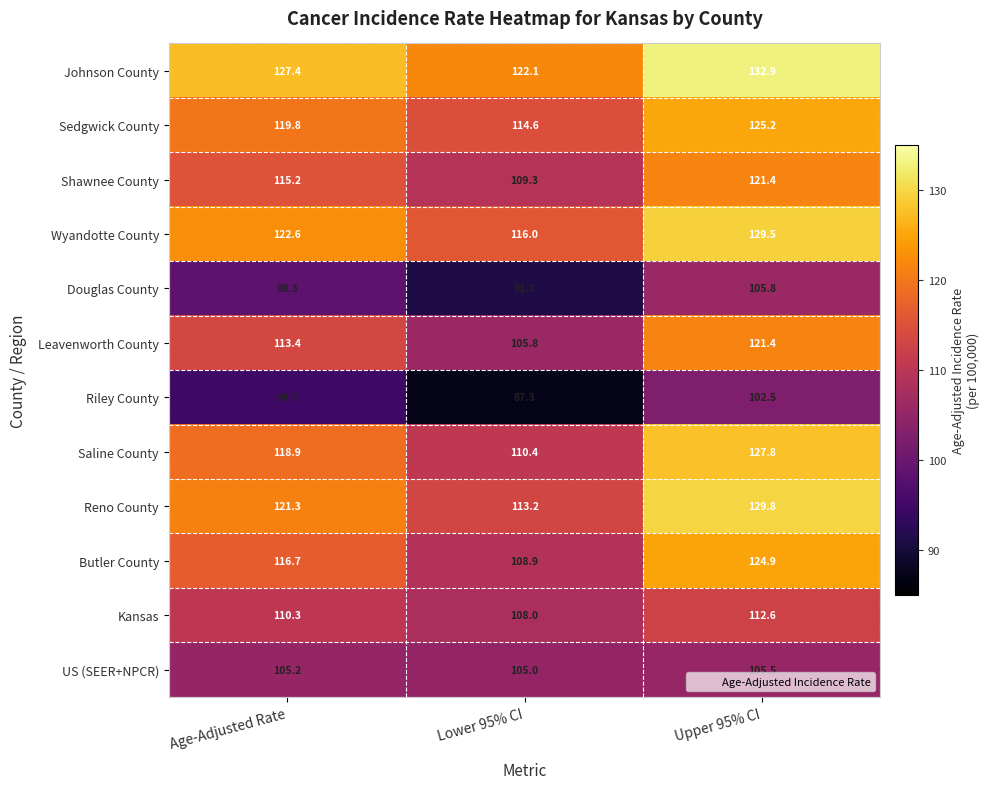

Which series has the widest spread of values?

Saline County